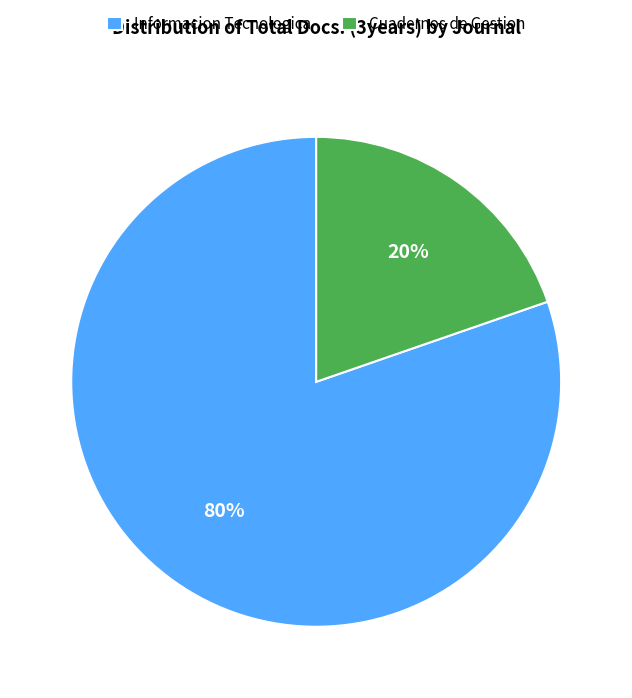

What is the majority slice?

Informacion Tecnologica